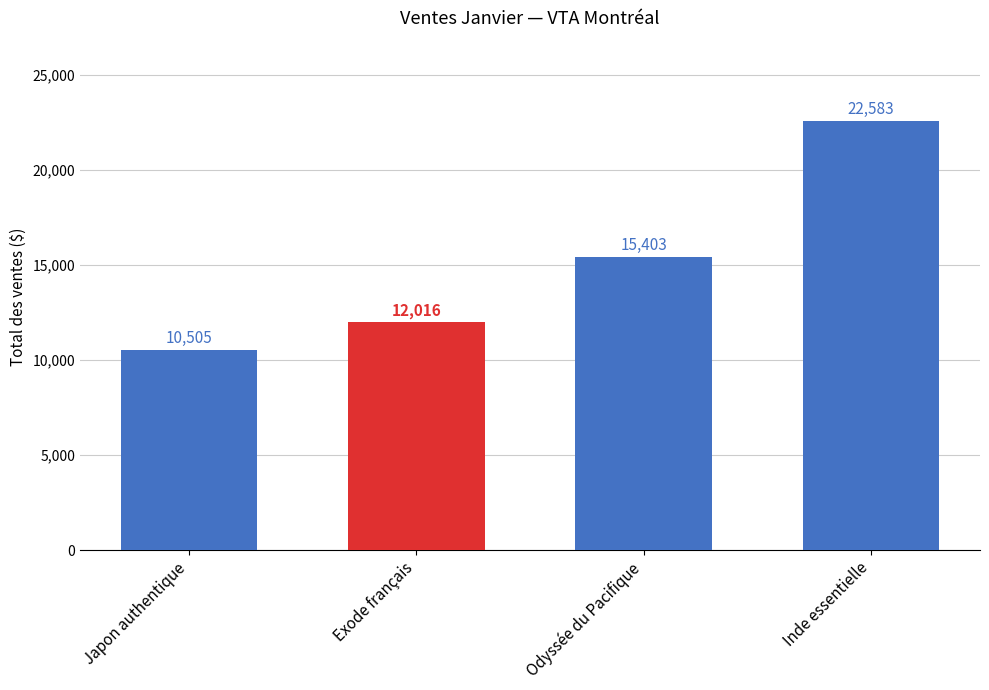

Is it true that the value at Inde essentielle is 22583?

True